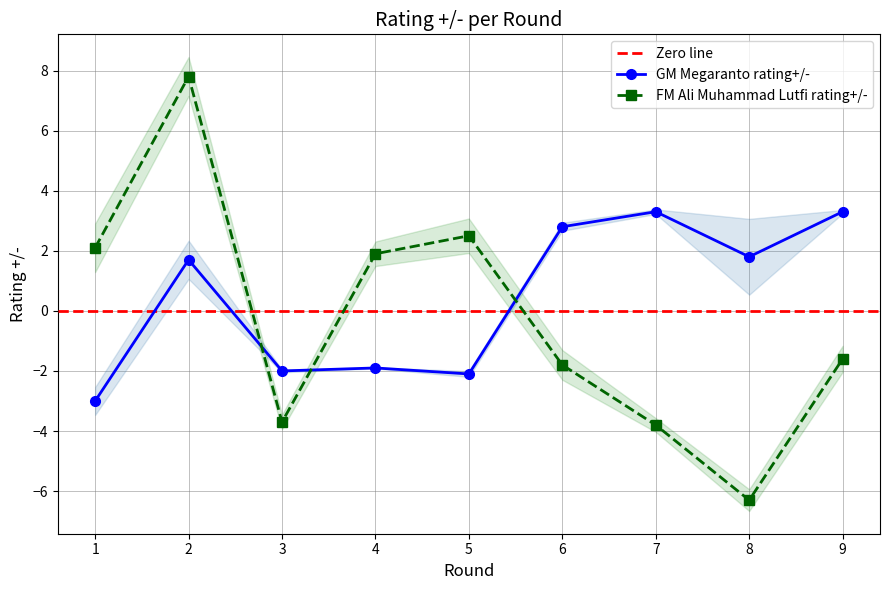

List the series in order of their overall mean, highest first.

GM Megaranto rating+/-, FM Ali Muhammad Lutfi rating+/-